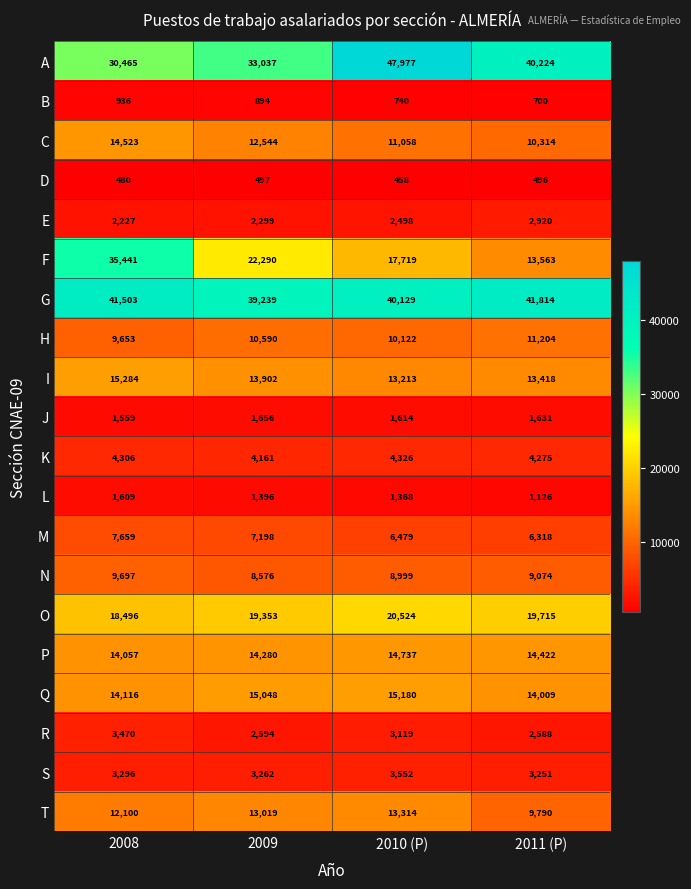

Which series changed the most between 2008 and 2010 (P)?

F